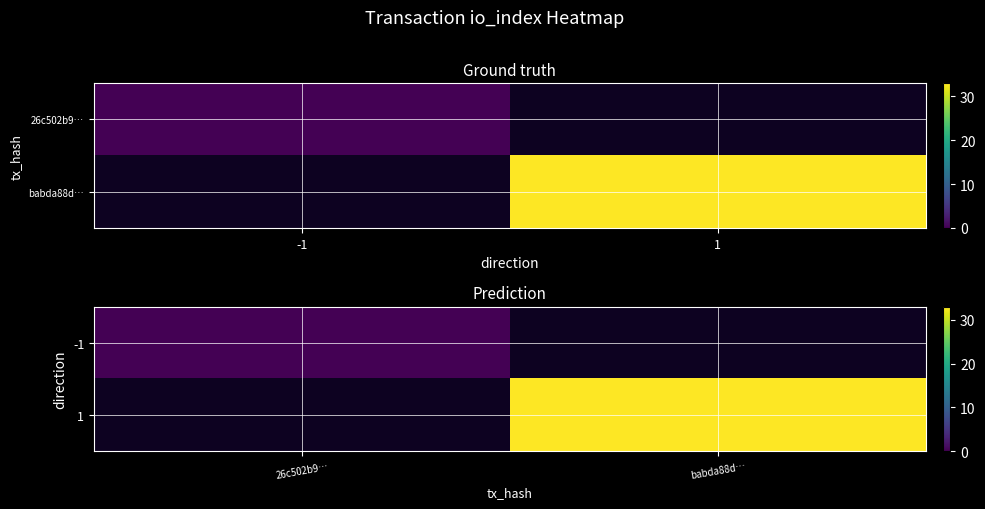

The -1 series shows 0.0 at 26c502b9…. True or false?

True